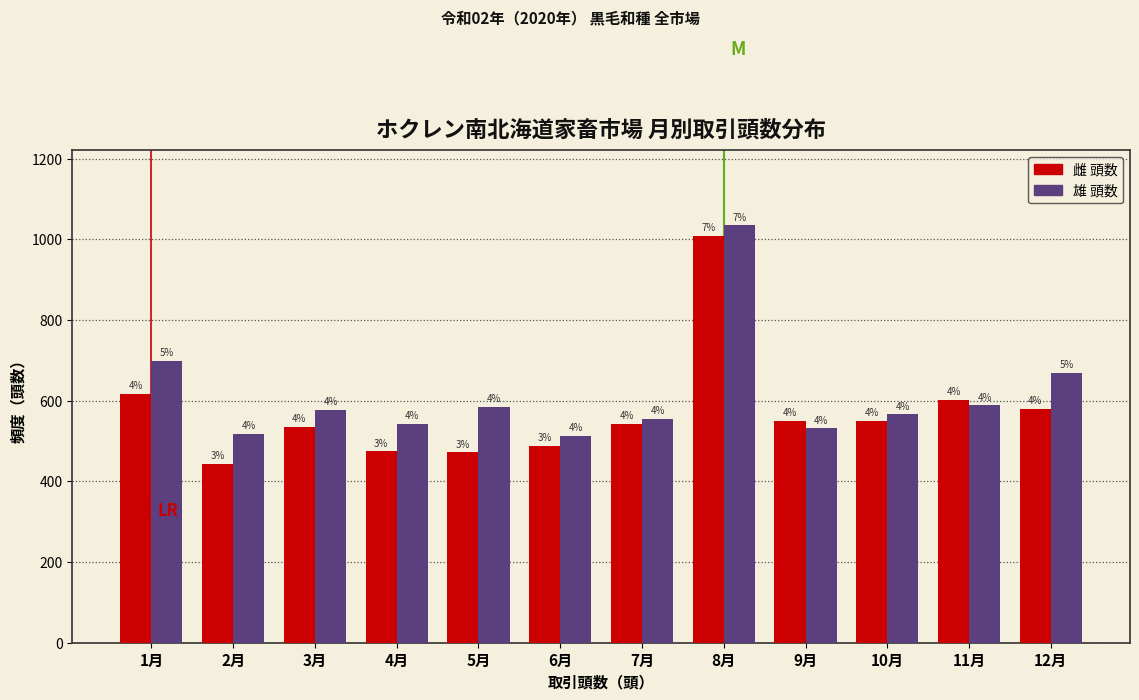

Does the chart contain stacked bars?

No